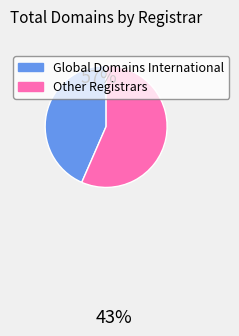

Is it true that Other Registrars is 71% of the pie?

False